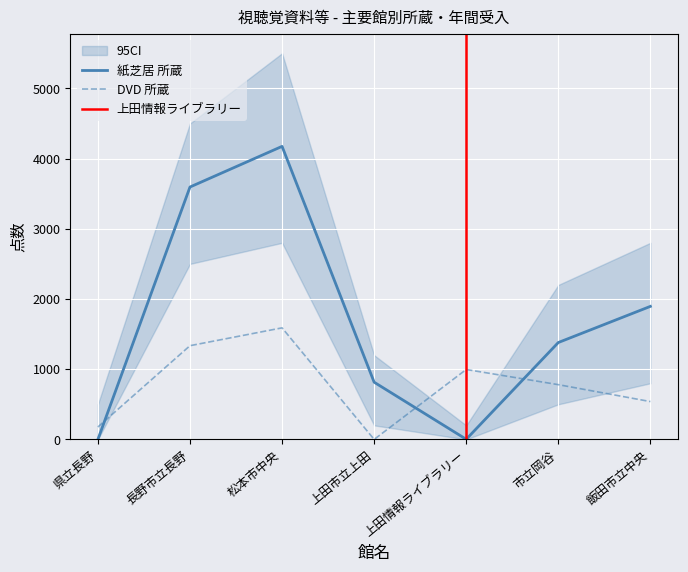

What is the maximum value for 紙芝居 所蔵?

4174